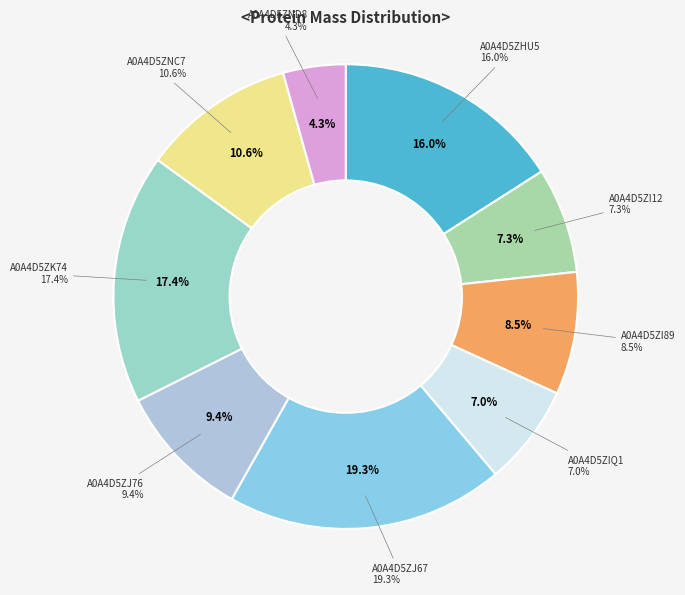

Do A0A4D5ZIQ1 and A0A4D5ZI89 together represent more than half of the pie?

No